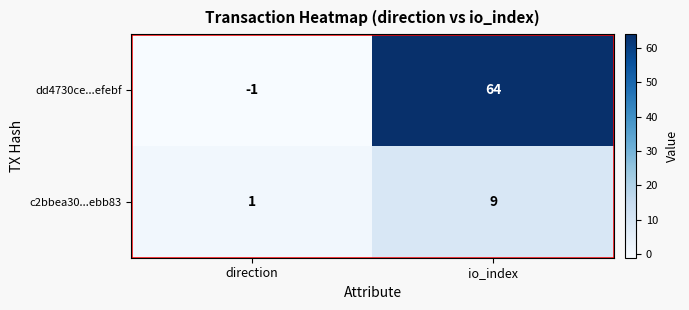

What value does the c2bbea30...ebb83 series have at io_index?

9